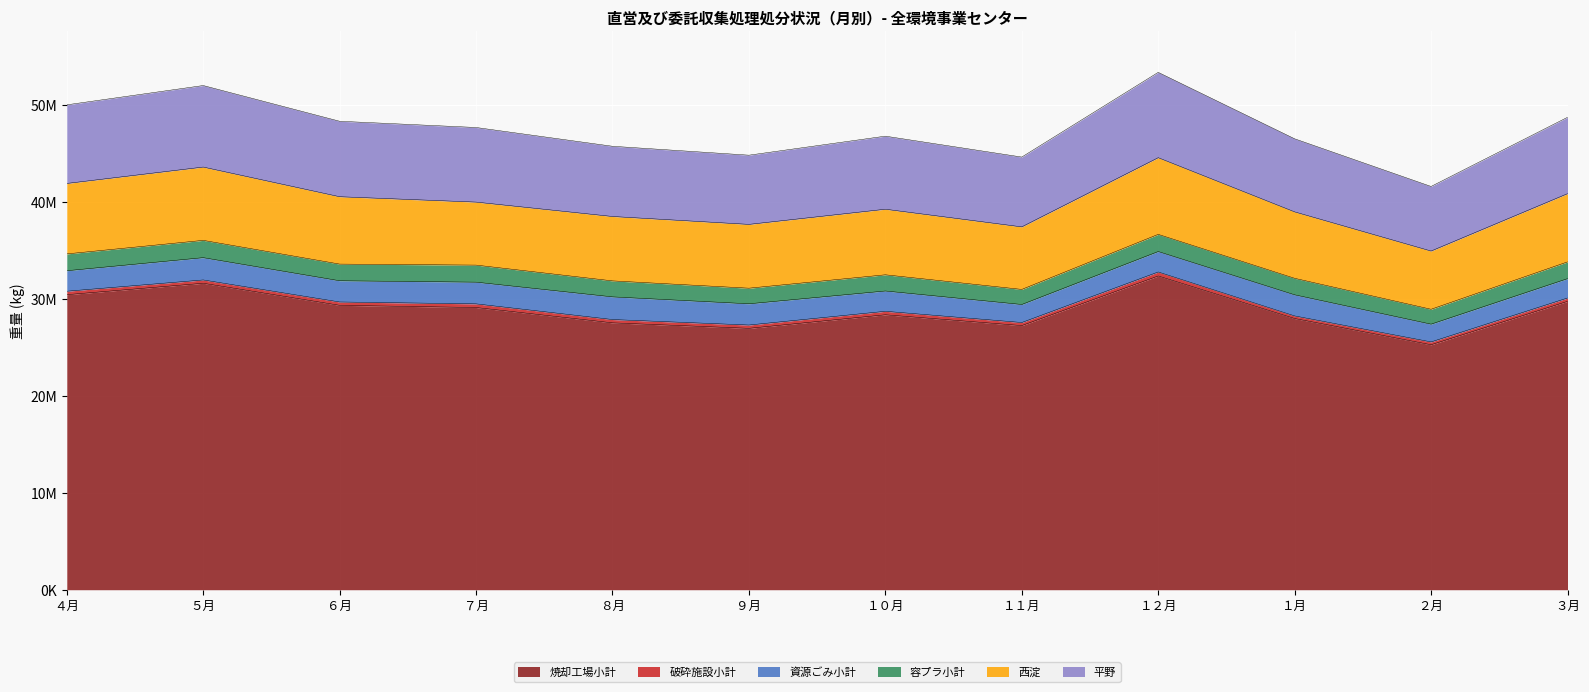

Is the value of 資源ごみ小計 at ９月 greater than the value of 容プラ小計 at １２月?

Yes